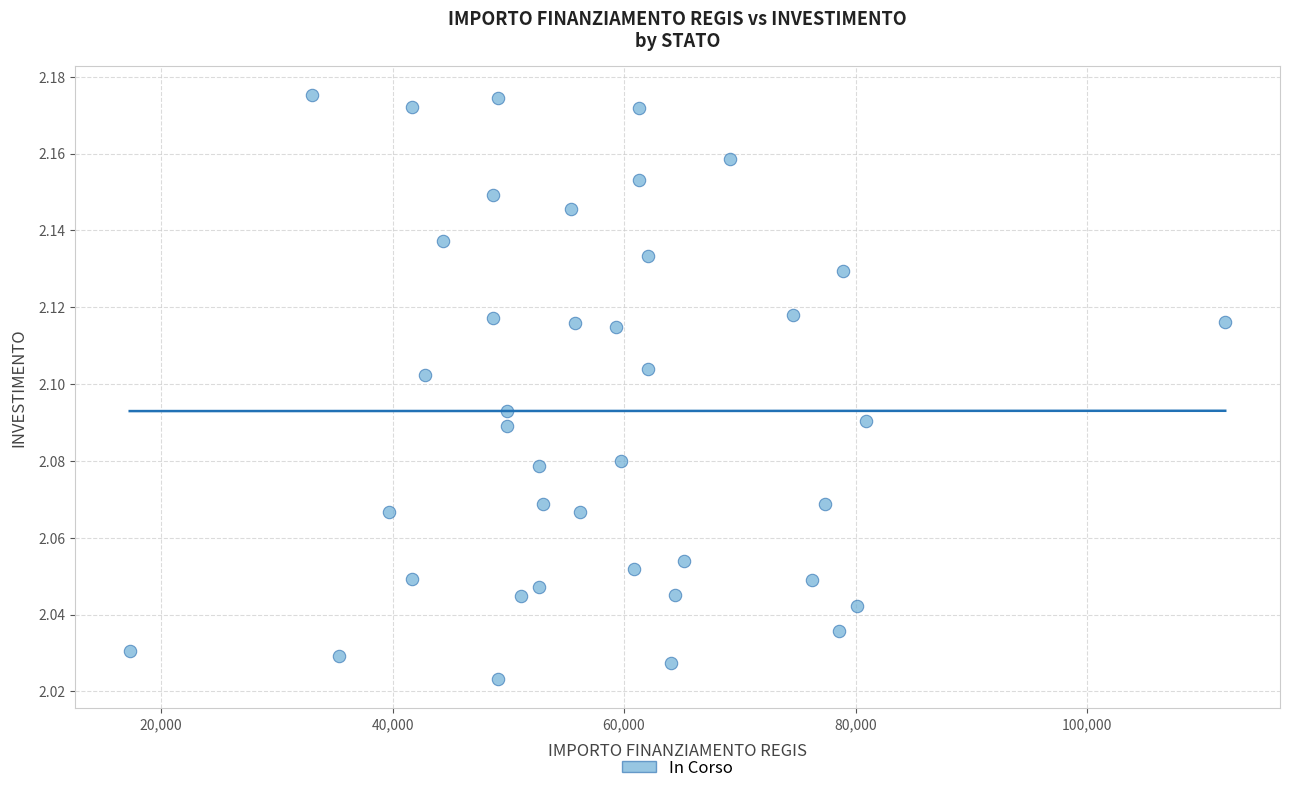

What is the range of X values (max minus min)?

94665.7